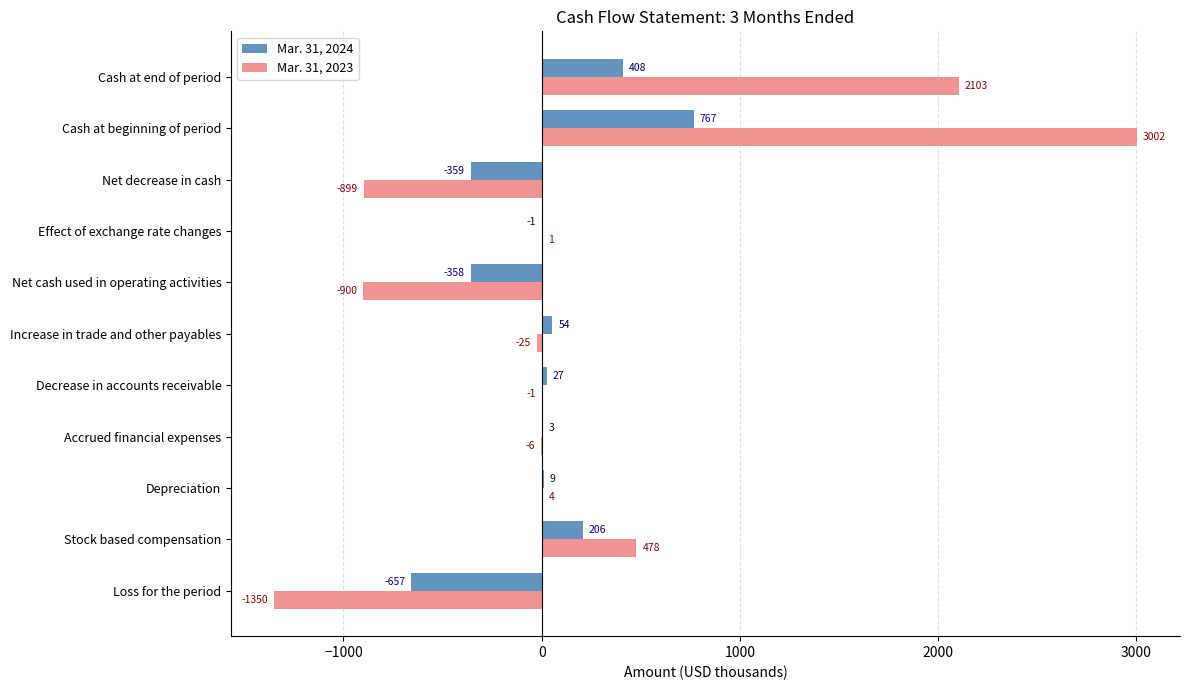

Which label corresponds to the largest value in the chart?

Cash at beginning of period